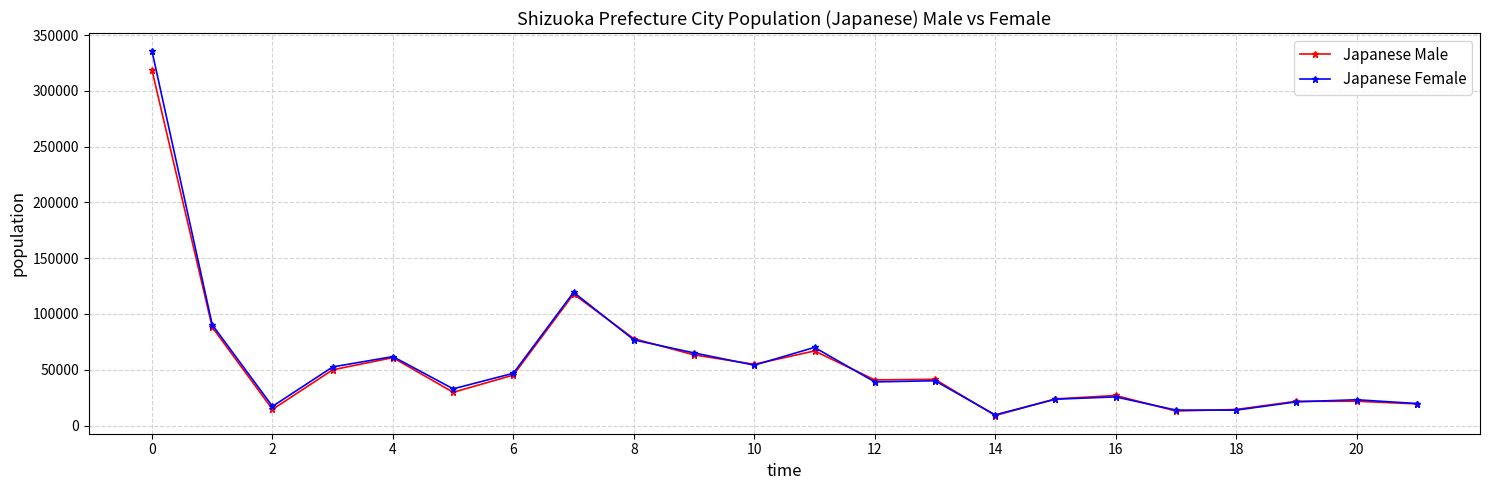

True or false: Japanese Male has more than 1 points higher than both neighbors.

True